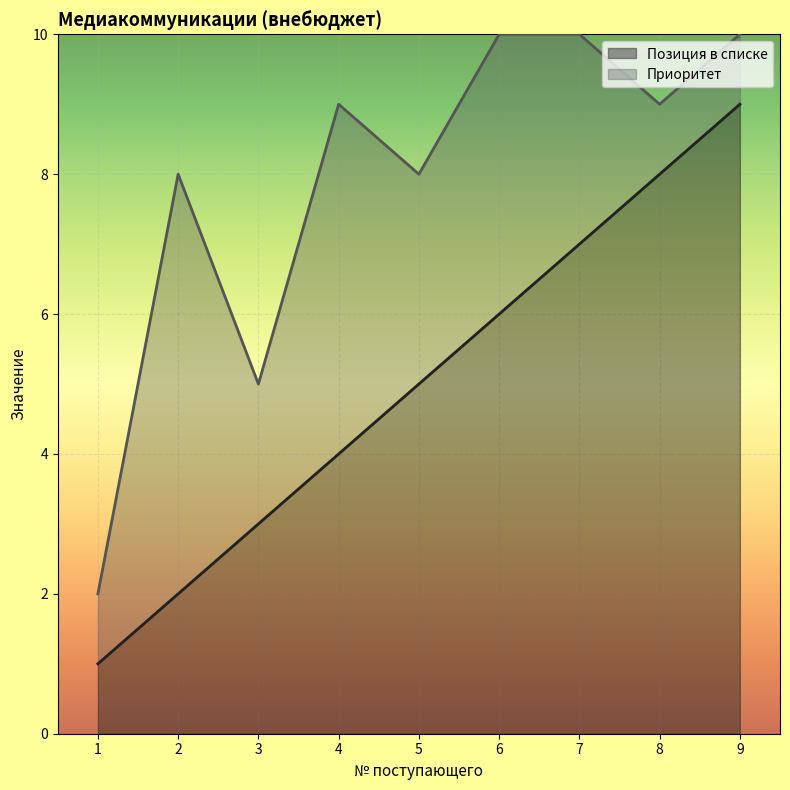

Rank the categories by Позиция в списке value from highest to lowest.

9, 8, 7, 6, 5, 4, 3, 2, 1